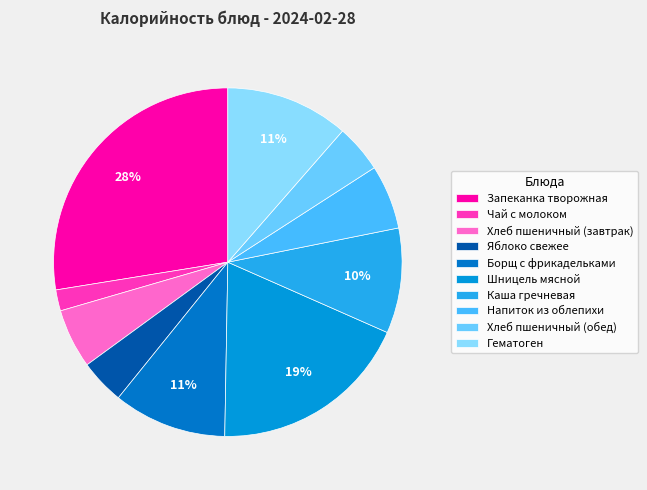

Rank the categories by value from lowest to highest.

Чай с молоком, Яблоко свежее, Хлеб пшеничный (обед), Хлеб пшеничный (завтрак), Напиток из облепихи, Каша гречневая, Борщ с фрикадельками, Гематоген, Шницель мясной, Запеканка творожная